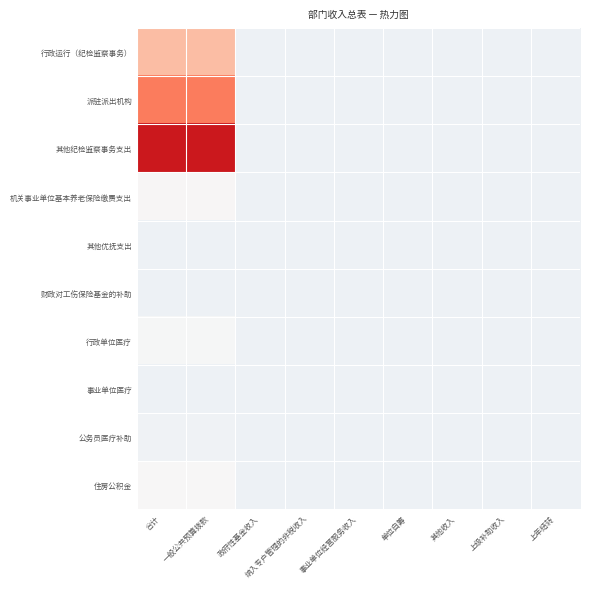

Which series has the largest range (max minus min)?

其他纪检监察事务支出